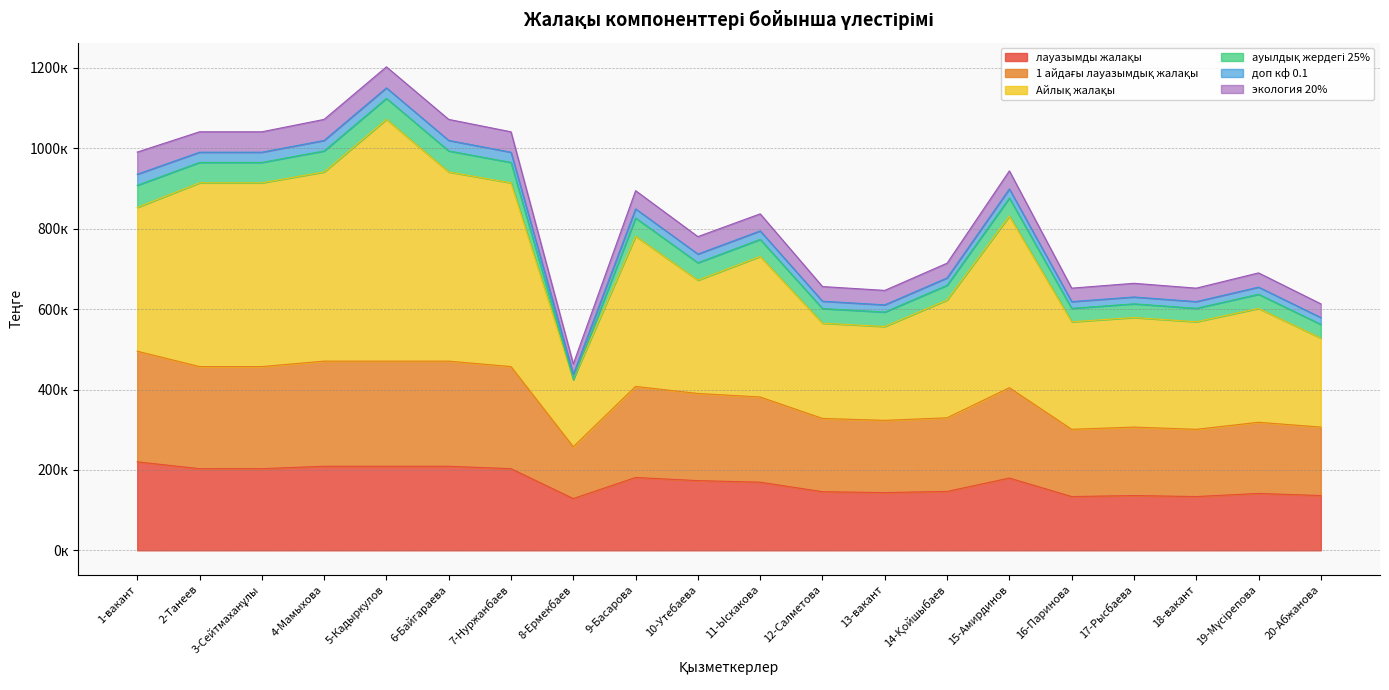

True or false: Айлық жалақы has more than 2 points higher than both neighbors.

True